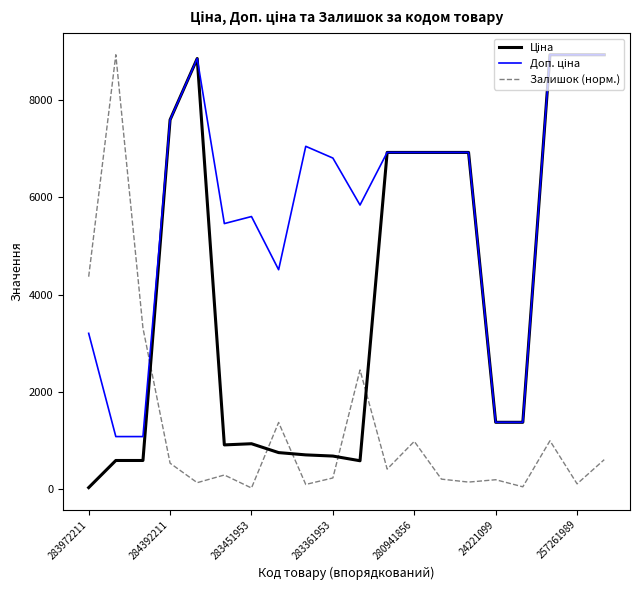

What is the maximum value shown in the chart?

8934.1